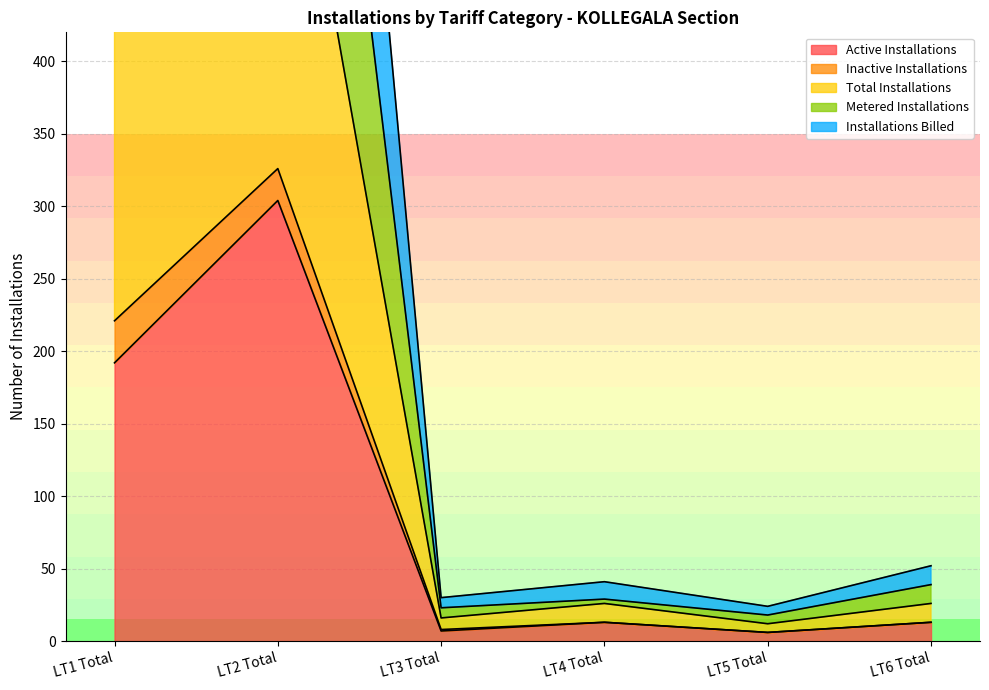

Is the value of Total Installations at LT1 Total greater than the value of Active Installations at LT5 Total?

Yes